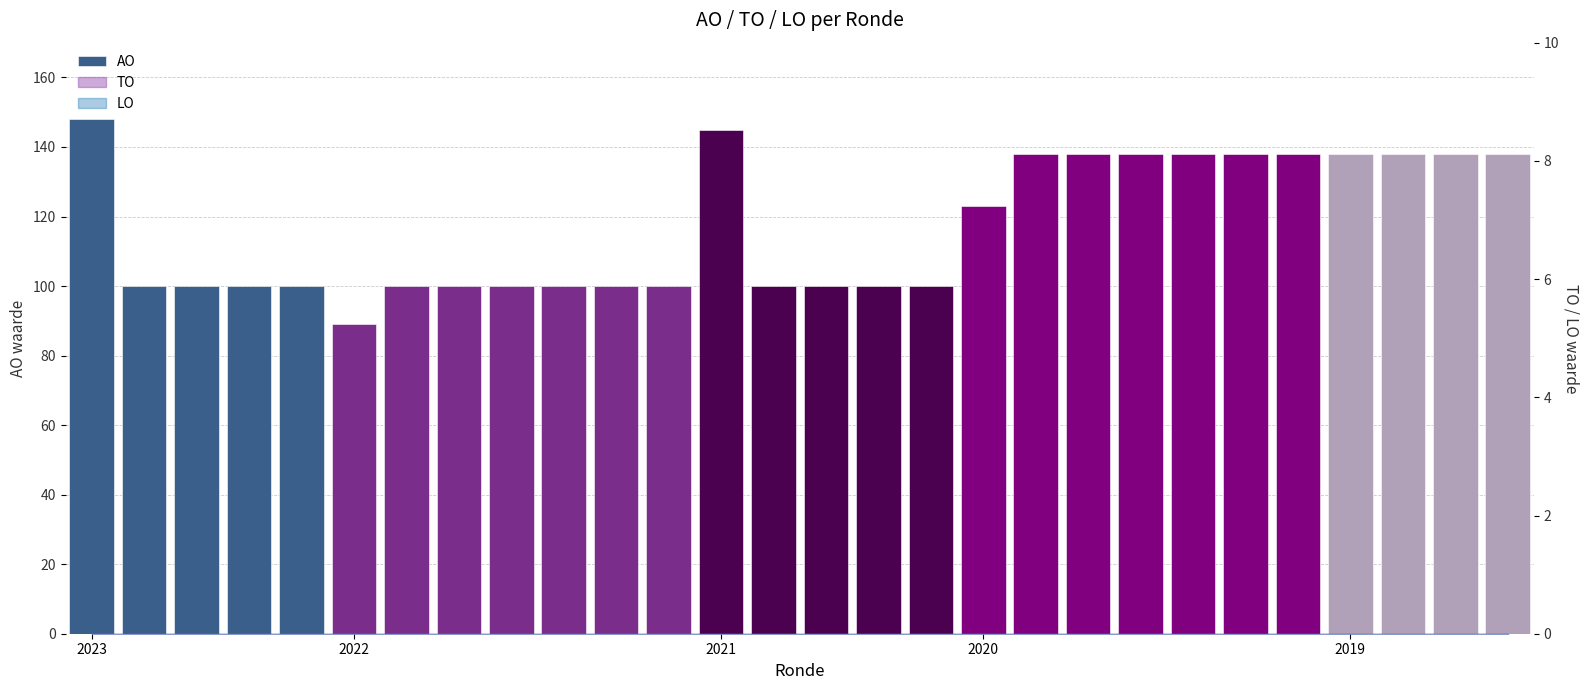

What is the average value?

117